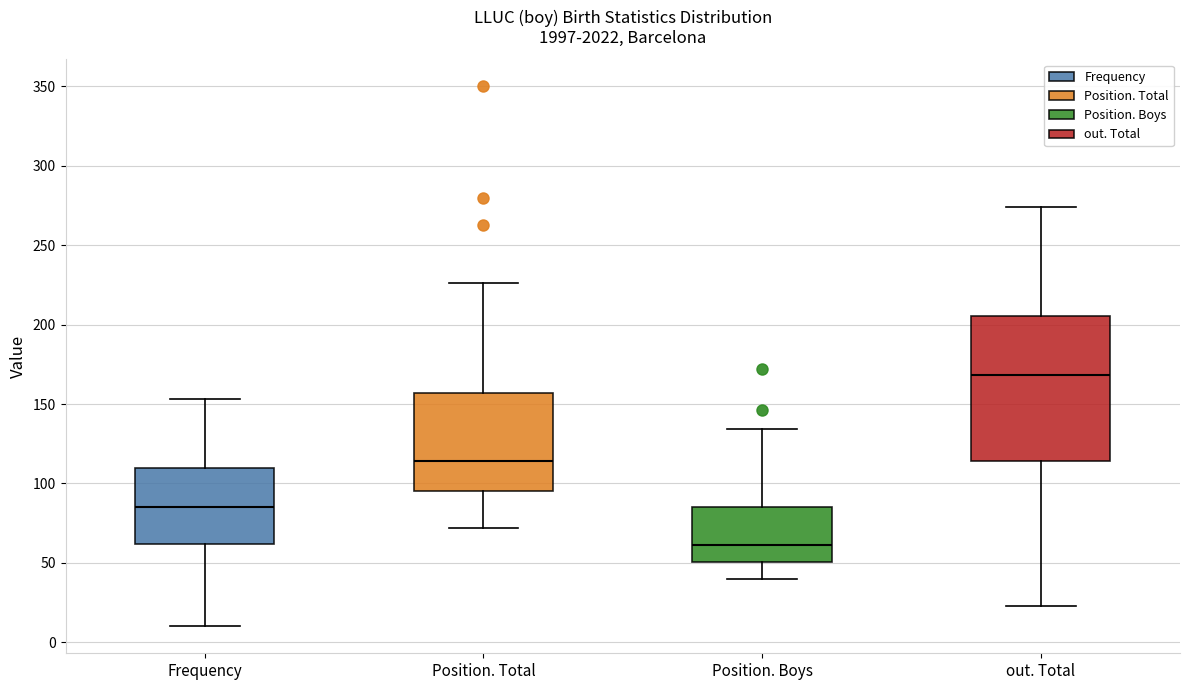

Which box is the tallest, from its lower edge to its upper edge?

out. Total